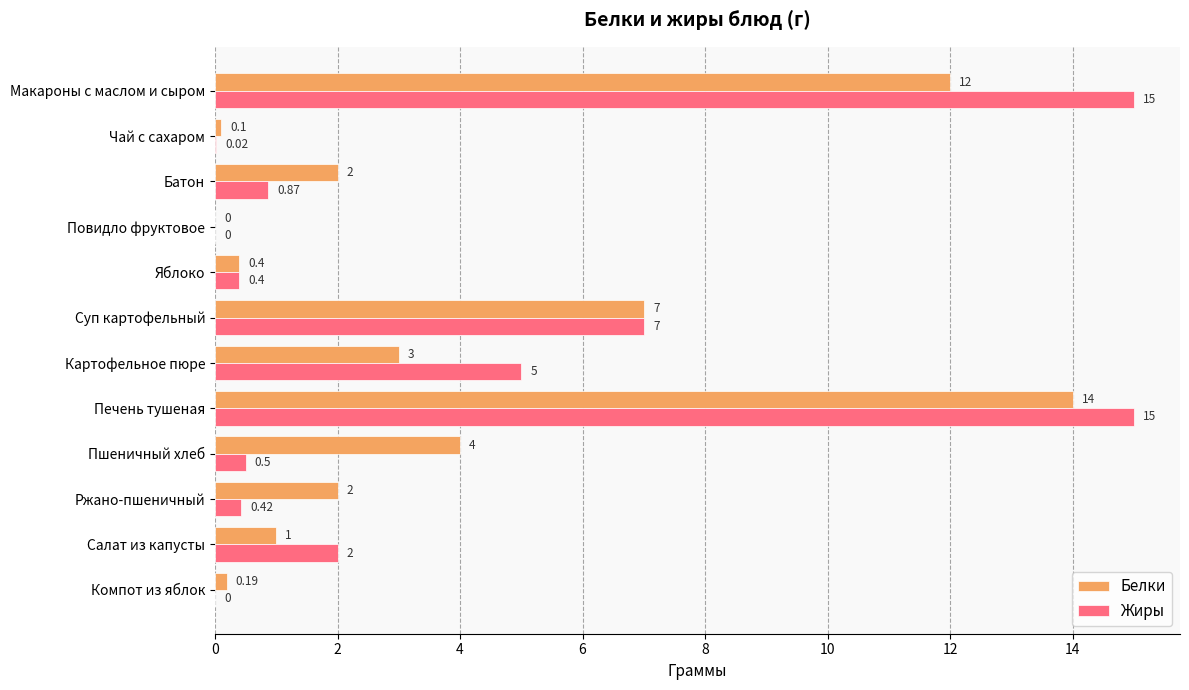

At which label is Жиры closest to 7?

Суп картофельный